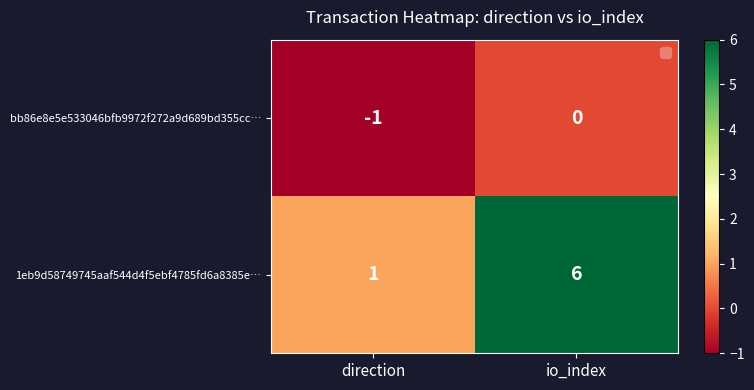

What is the maximum value shown in the chart?

6